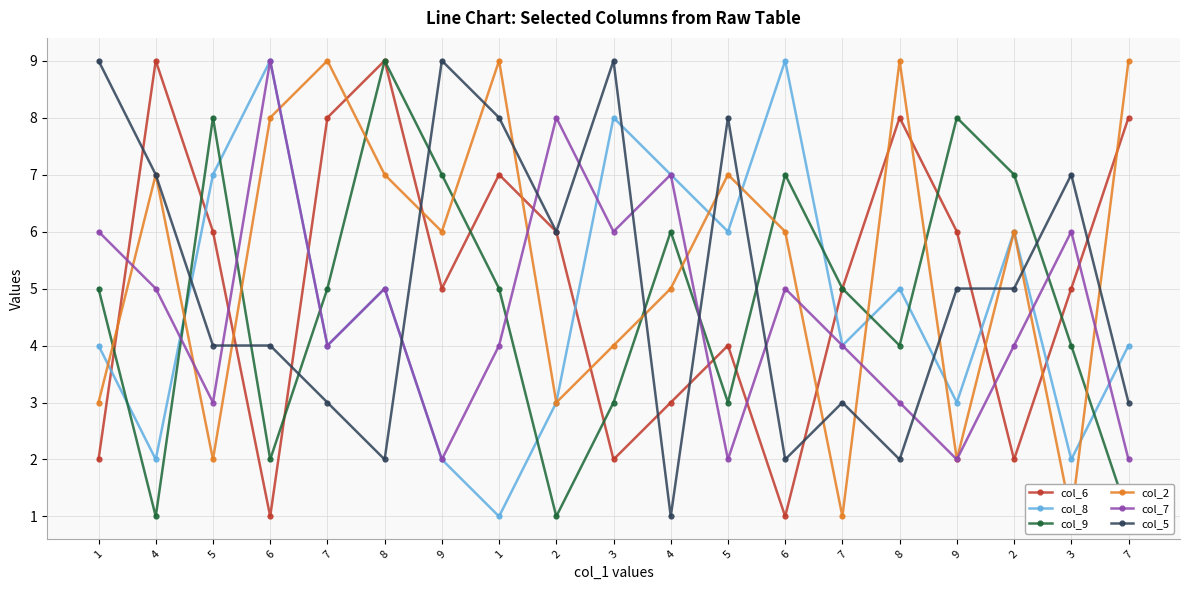

Rank the series at 5 from lowest to highest value.

col_2, col_7, col_5, col_6, col_8, col_9